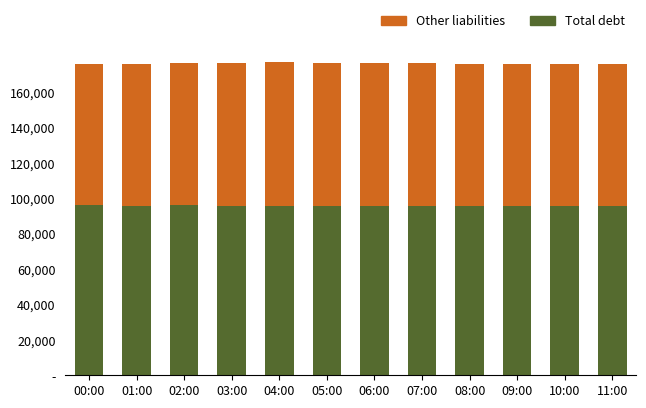

What are all the series names shown in the legend?

Other liabilities, Total debt